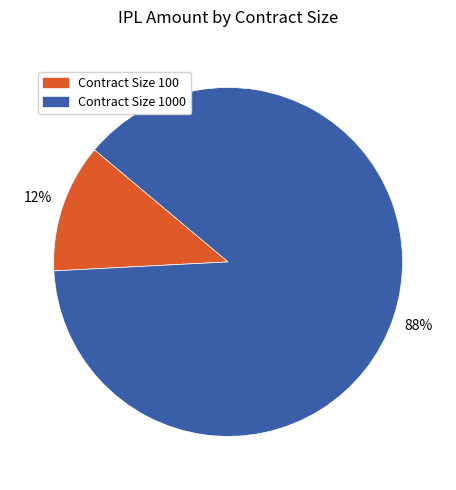

To the nearest percent, what is the difference between the largest and smallest slice percentages?

76%